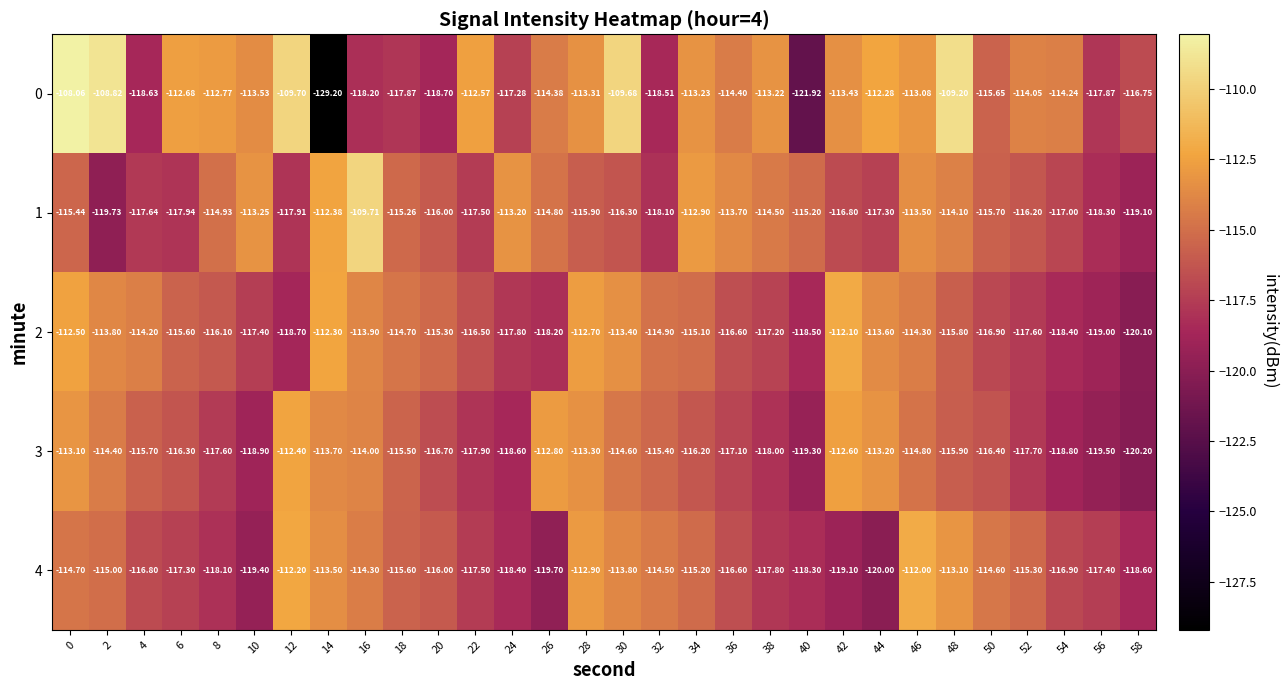

Between 44 and 50, which series saw the biggest shift?

4